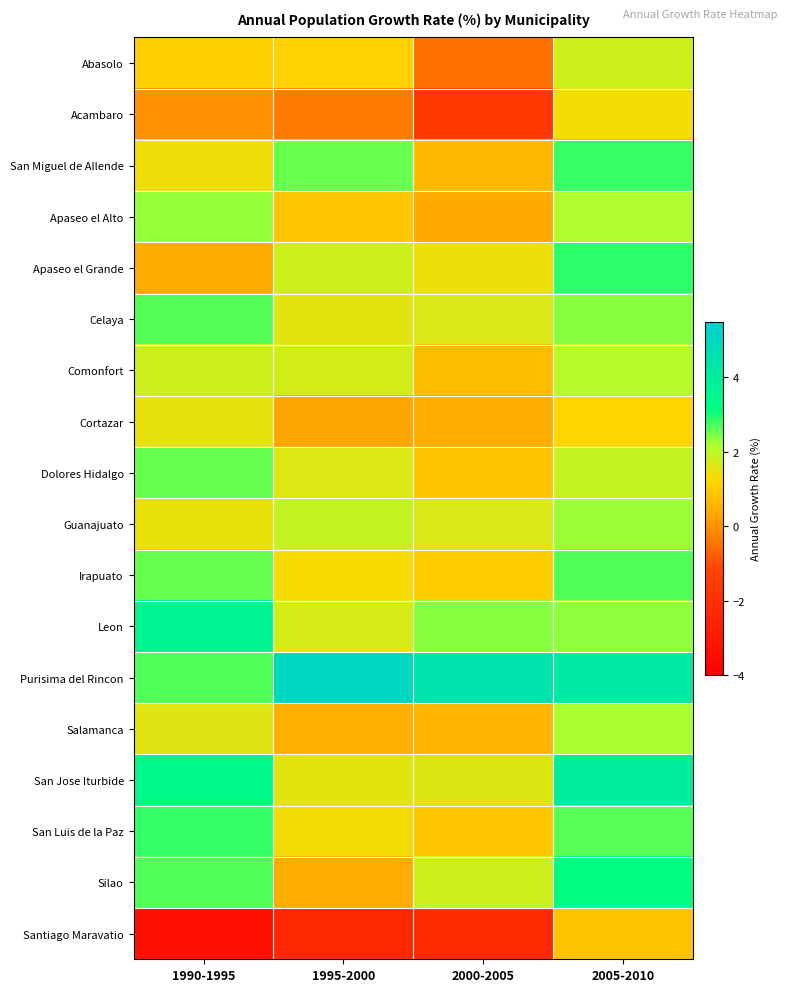

Reading right to left, list all the values displayed in this chart.

Abasolo: 2005-2010=1.8	2000-2005=-0.5	1995-2000=1.1	1990-1995=1.1
Acambaro: 2005-2010=1.4	2000-2005=-1.7	1995-2000=-0.3	1990-1995=0.0
San Miguel de Allende: 2005-2010=2.8	2000-2005=0.6	1995-2000=2.5	1990-1995=1.4
Apaseo el Alto: 2005-2010=2.1	2000-2005=0.4	1995-2000=0.9	1990-1995=2.3
Apaseo el Grande: 2005-2010=2.9	2000-2005=1.4	1995-2000=1.8	1990-1995=0.4
Celaya: 2005-2010=2.4	2000-2005=1.6	1995-2000=1.5	1990-1995=2.6
Comonfort: 2005-2010=2.1	2000-2005=0.7	1995-2000=1.7	1990-1995=1.8
Cortazar: 2005-2010=1.2	2000-2005=0.4	1995-2000=0.3	1990-1995=1.5
Dolores Hidalgo: 2005-2010=1.9	2000-2005=0.9	1995-2000=1.6	1990-1995=2.6
Guanajuato: 2005-2010=2.3	2000-2005=1.7	1995-2000=1.9	1990-1995=1.5
Irapuato: 2005-2010=2.7	2000-2005=1.0	1995-2000=1.3	1990-1995=2.6
Leon: 2005-2010=2.3	2000-2005=2.4	1995-2000=1.7	1990-1995=3.7
Purisima del Rincon: 2005-2010=4.1	2000-2005=4.4	1995-2000=5.1	1990-1995=2.7
Salamanca: 2005-2010=2.2	2000-2005=0.6	1995-2000=0.5	1990-1995=1.6
San Jose Iturbide: 2005-2010=4.0	2000-2005=1.6	1995-2000=1.5	1990-1995=3.4
San Luis de la Paz: 2005-2010=2.6	2000-2005=0.9	1995-2000=1.3	1990-1995=2.8
Silao: 2005-2010=3.2	2000-2005=1.8	1995-2000=0.4	1990-1995=2.7
Santiago Maravatio: 2005-2010=0.9	2000-2005=-2.3	1995-2000=-2.3	1990-1995=-3.3